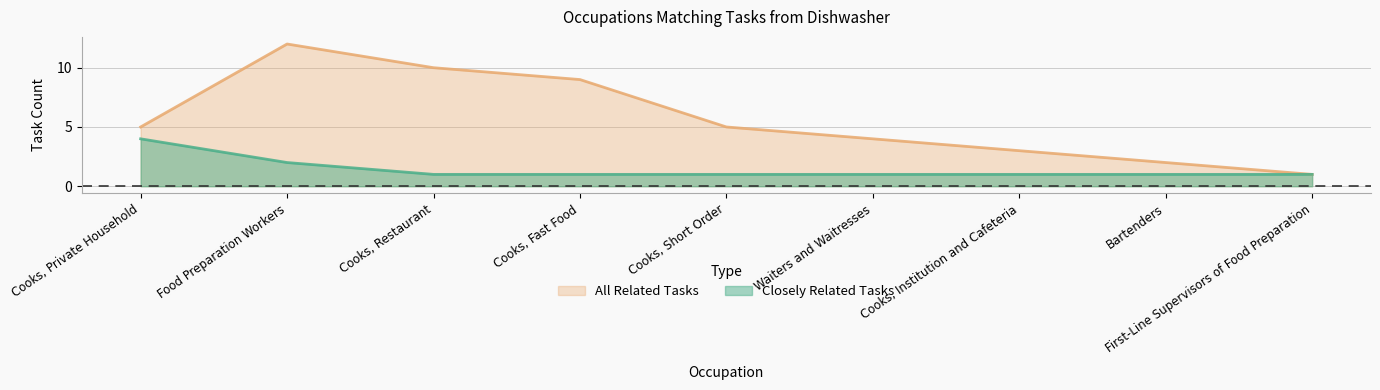

Reading left to right, what are all the values shown in this chart?

Closely Related Tasks: Cooks, Private Household=4	Food Preparation Workers=2	Cooks, Restaurant=1	Cooks, Fast Food=1	Cooks, Short Order=1	Waiters and Waitresses=1	Cooks, Institution and Cafeteria=1	Bartenders=1	First-Line Supervisors of Food Preparation=1
All Related Tasks: Cooks, Private Household=5	Food Preparation Workers=12	Cooks, Restaurant=10	Cooks, Fast Food=9	Cooks, Short Order=5	Waiters and Waitresses=4	Cooks, Institution and Cafeteria=3	Bartenders=2	First-Line Supervisors of Food Preparation=1